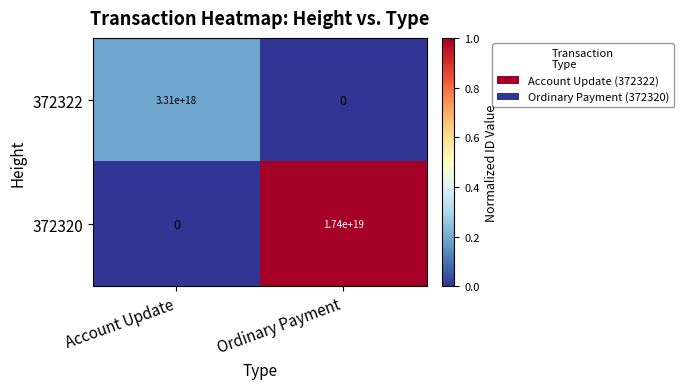

True or false: 372320 has a value of 17400000000000000000 at Ordinary Payment.

True